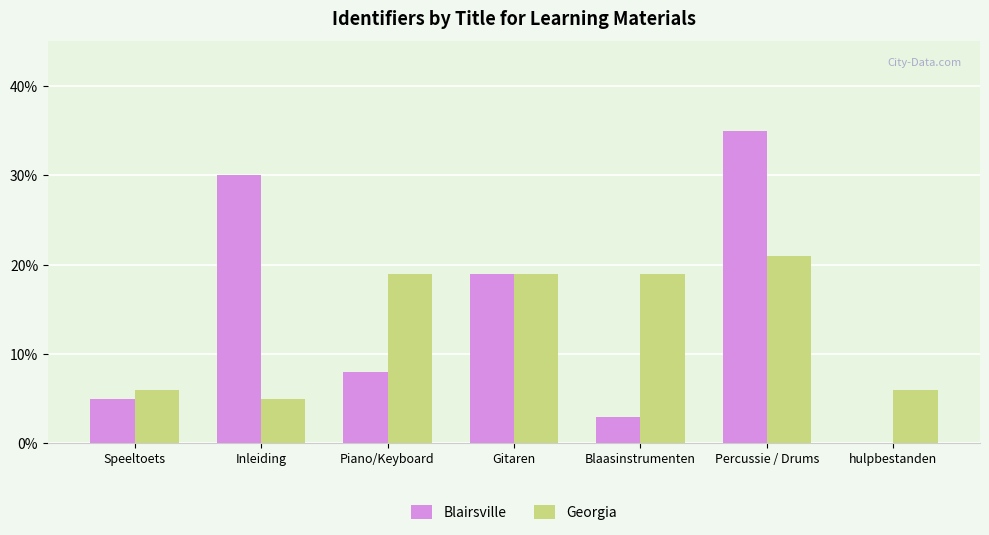

What is the maximum value for Georgia?

21